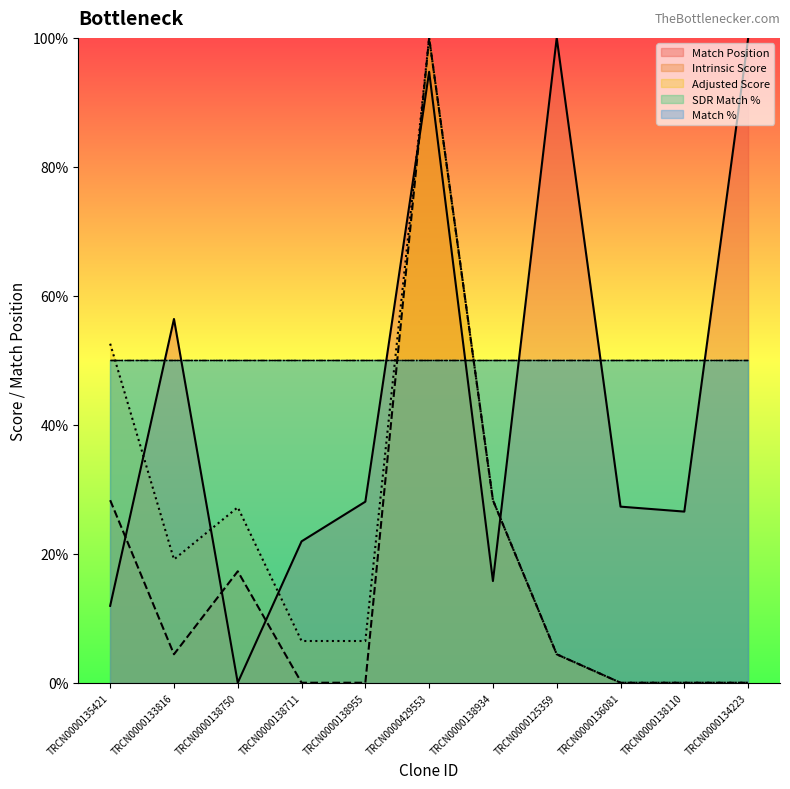

Rank the series by their maximum value, from lowest to highest.

Match Position, Adjusted Score, Intrinsic Score